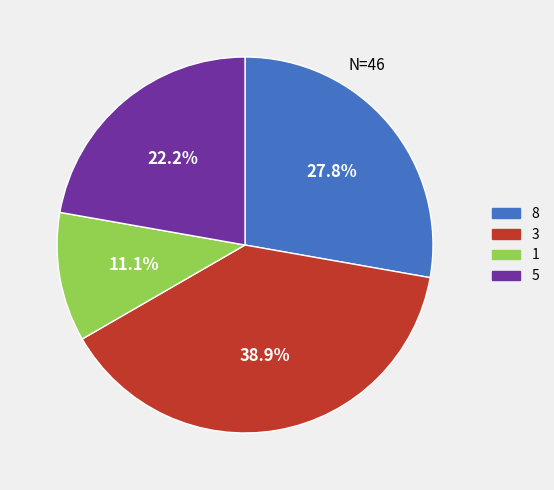

Which has a higher value, 3 or 8?

3